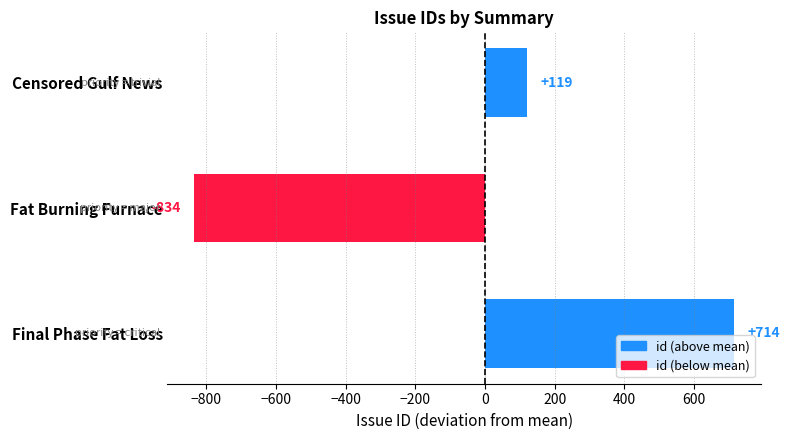

Where is the data nearest to the value -59?

Censored Gulf News